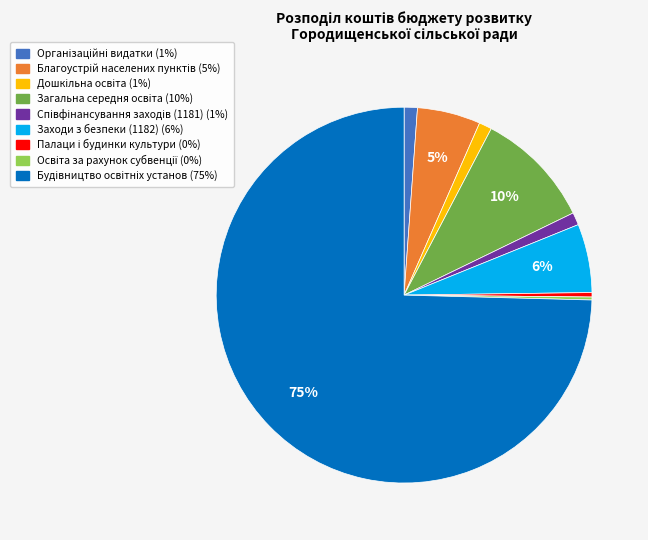

To the nearest percent, what is the average slice percentage?

11%